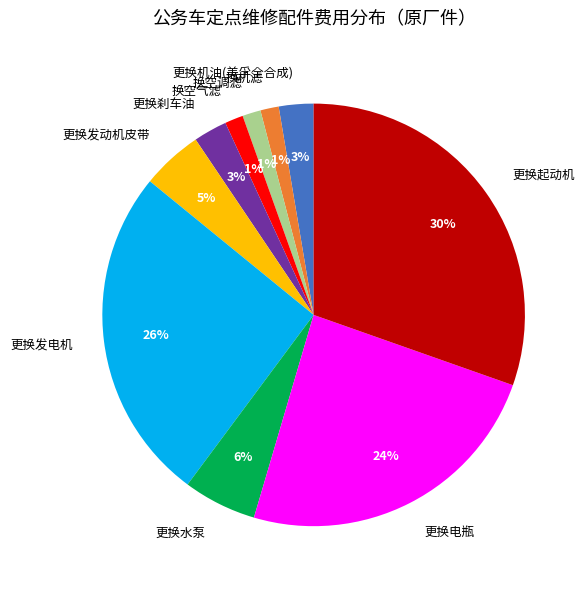

Is there any slice that represents more than half of the pie?

No